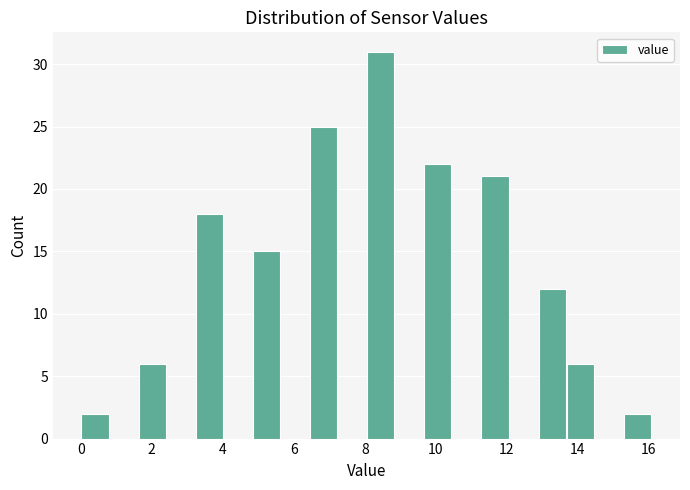

Reading left to right, transcribe this chart: for each bar, give the range it covers on the x-axis and its height. Neither the bar edges nor the heights are printed on the chart, so give them approximately, as read against the axes.

0.0 to 0.8: 2
0.8 to 1.6: 0
1.6 to 2.4: 6
2.4 to 3.2: 0
3.2 to 4.0: 18
4.0 to 4.8: 0
4.8 to 5.6: 15
5.6 to 6.4: 0
6.4 to 7.2: 25
7.2 to 8.0: 0
8.0 to 8.8: 31
8.8 to 9.6: 0
9.6 to 10.4: 22
10.4 to 11.2: 0
11.2 to 12.0: 21
12.0 to 12.8: 0
12.8 to 13.6: 12
13.6 to 14.4: 6
14.4 to 15.2: 0
15.2 to 16.0: 2